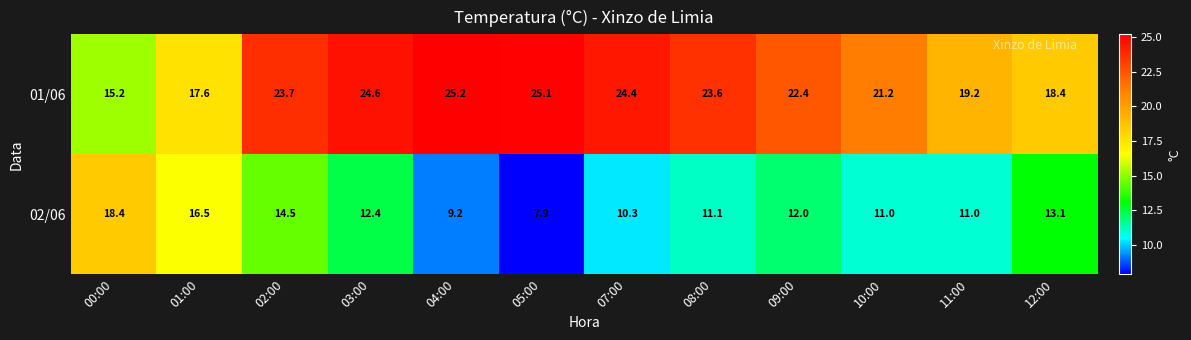

True or false: 02/06 has a value of 21.6 at 03:00.

False